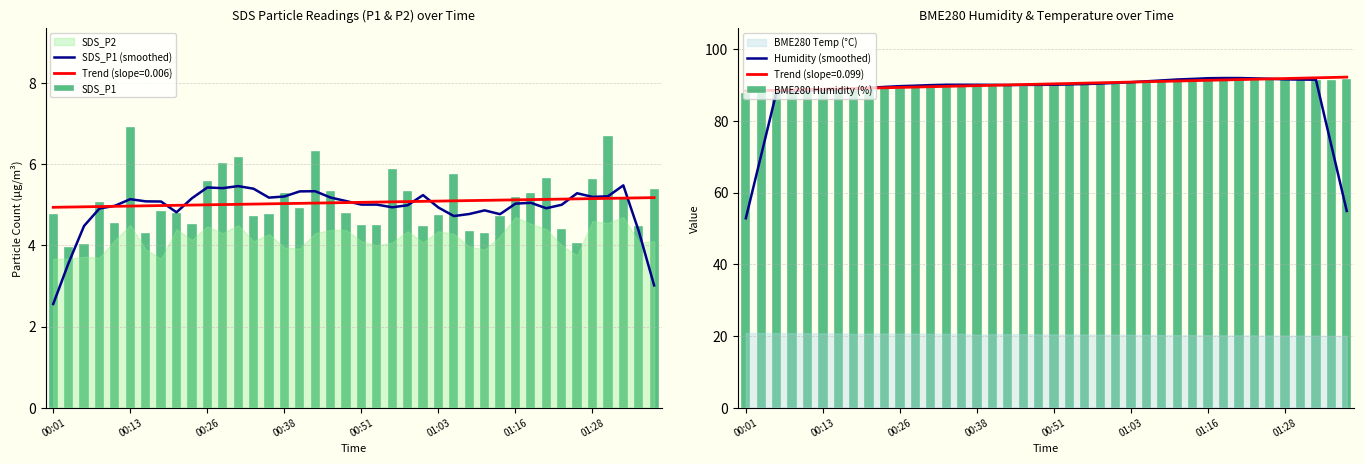

Is it true that SDS_P1 (smoothed) equals 9.3 at 00:26?

False